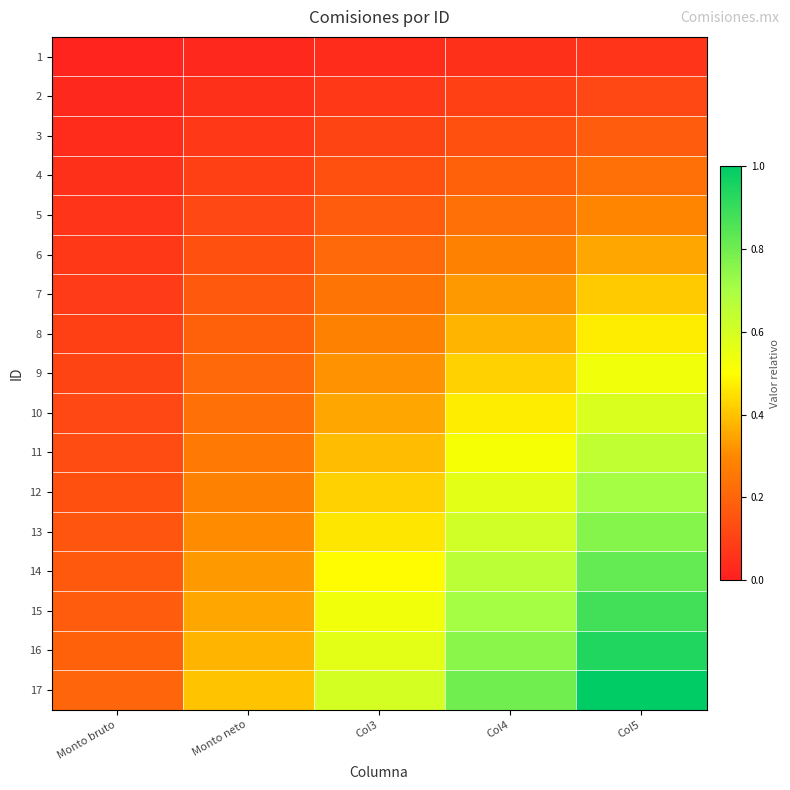

Which series has the largest range (max minus min)?

17